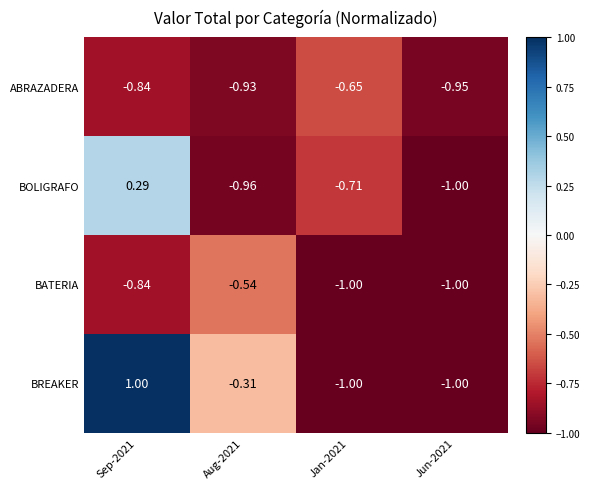

Count the number of data series in this chart.

4